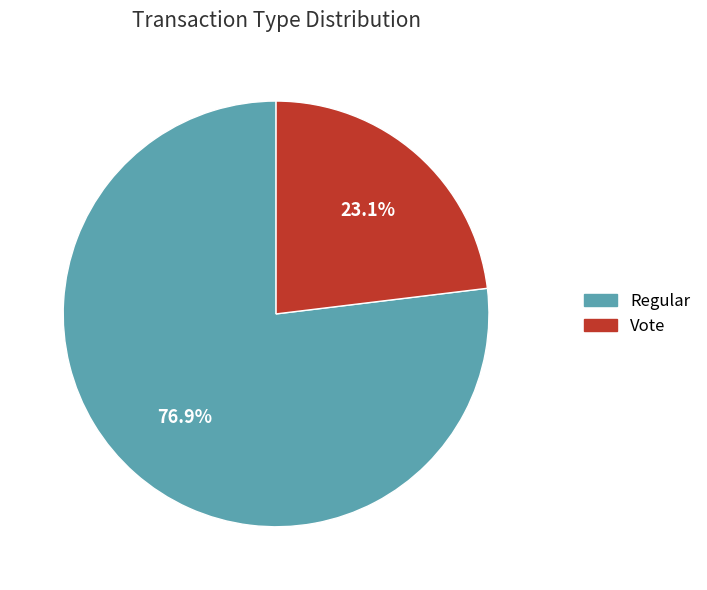

What is the majority slice?

Regular